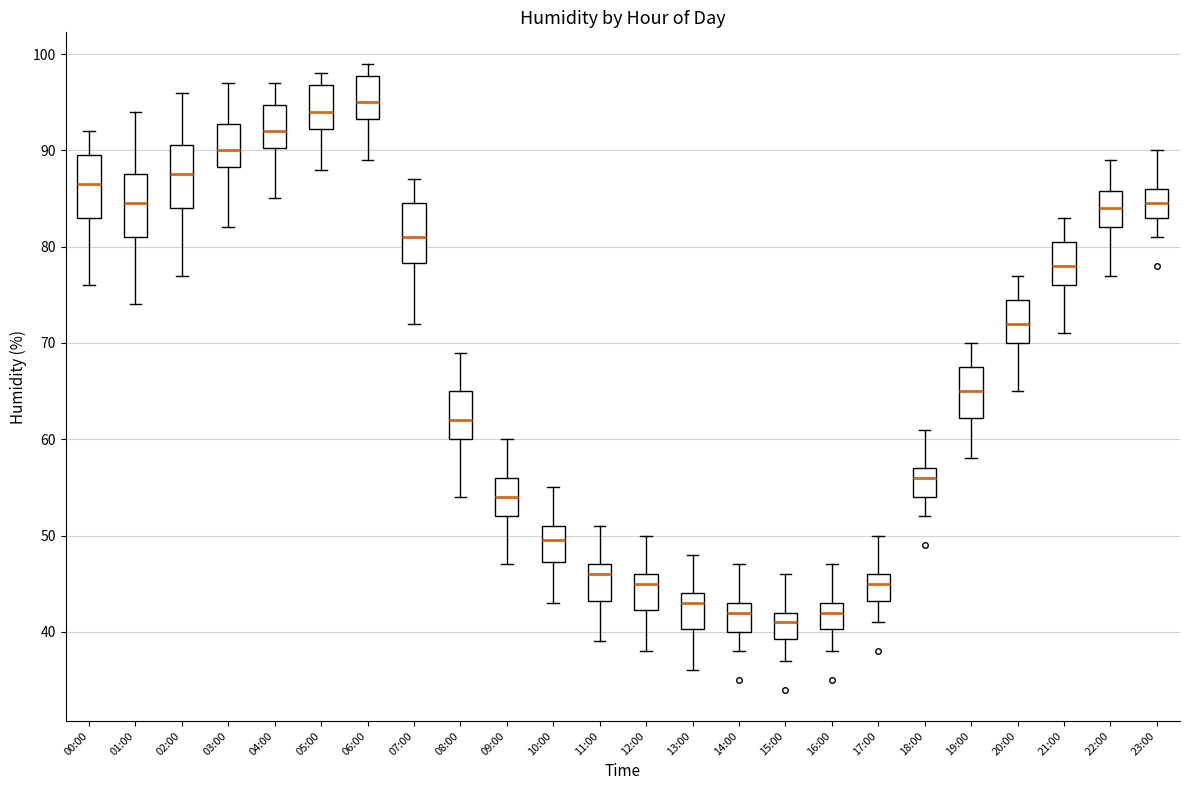

Where is the lower edge of the box for 01:00 on the y-axis? The values are not printed on the chart, so give them approximately, as read against the axis.

81